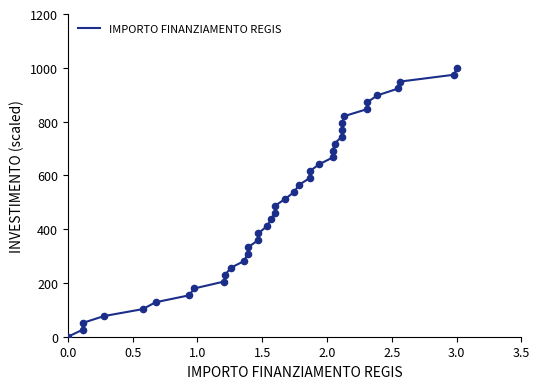

What is the difference between the maximum and minimum values?

1000.0